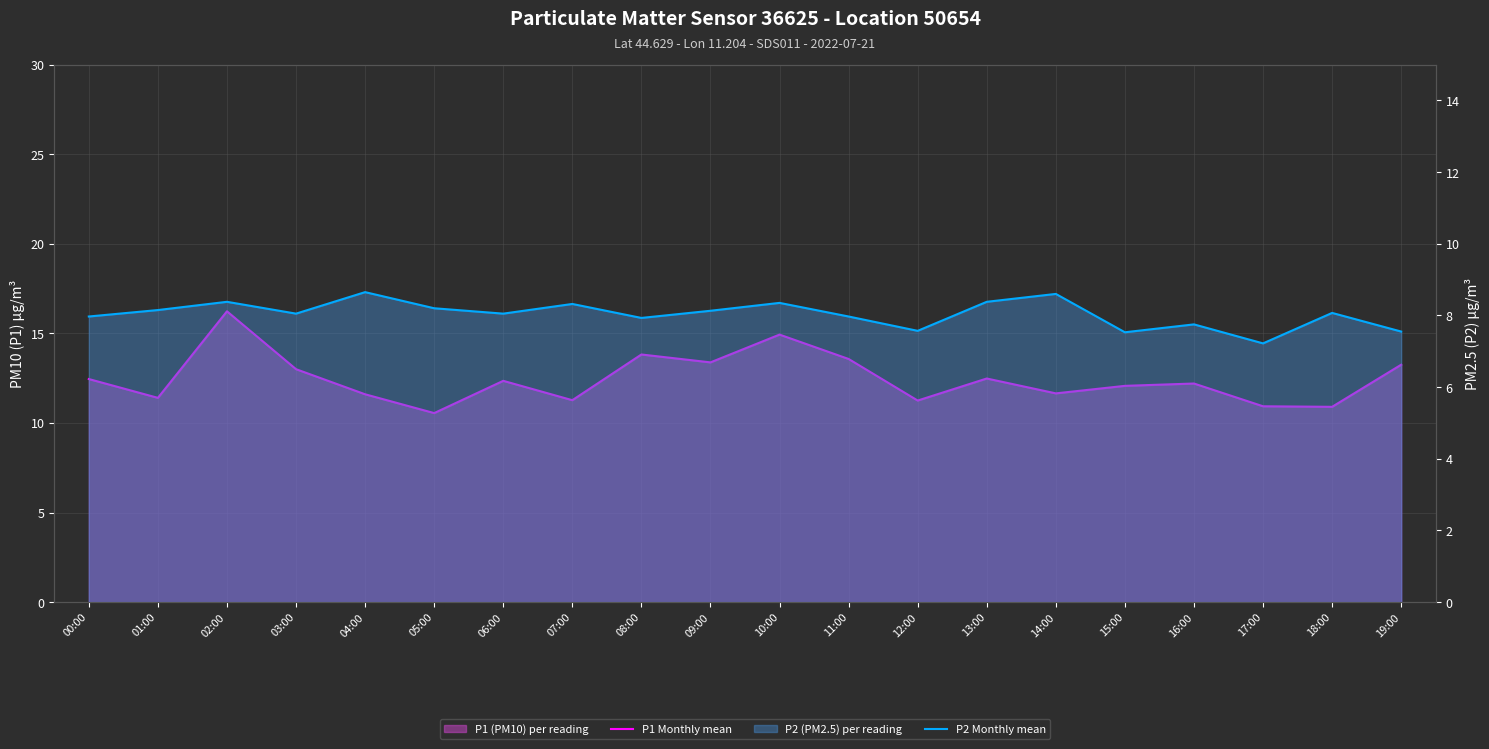

The value of P1 Monthly mean at 07:00 is 11.3. True or false?

True